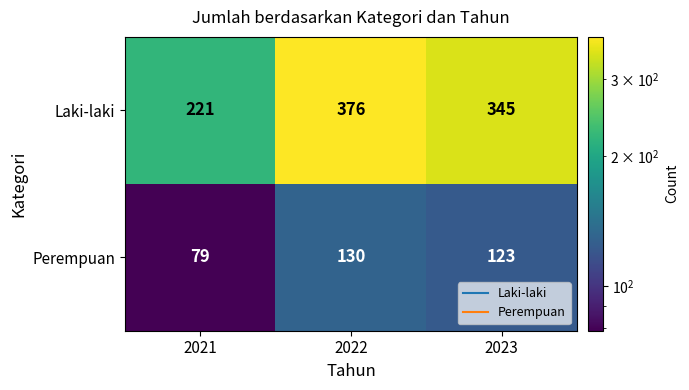

Which category has the highest value across all series?

2022